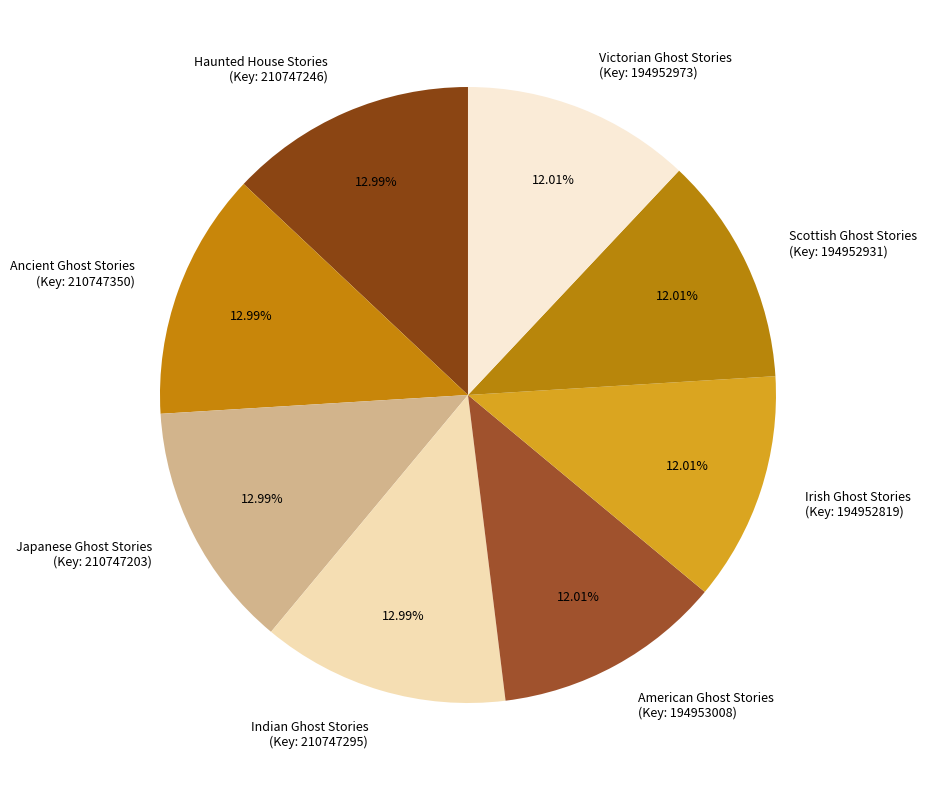

Is the sum of Victorian Ghost Stories (Key: 194952973) and Haunted House Stories (Key: 210747246) greater than half?

No